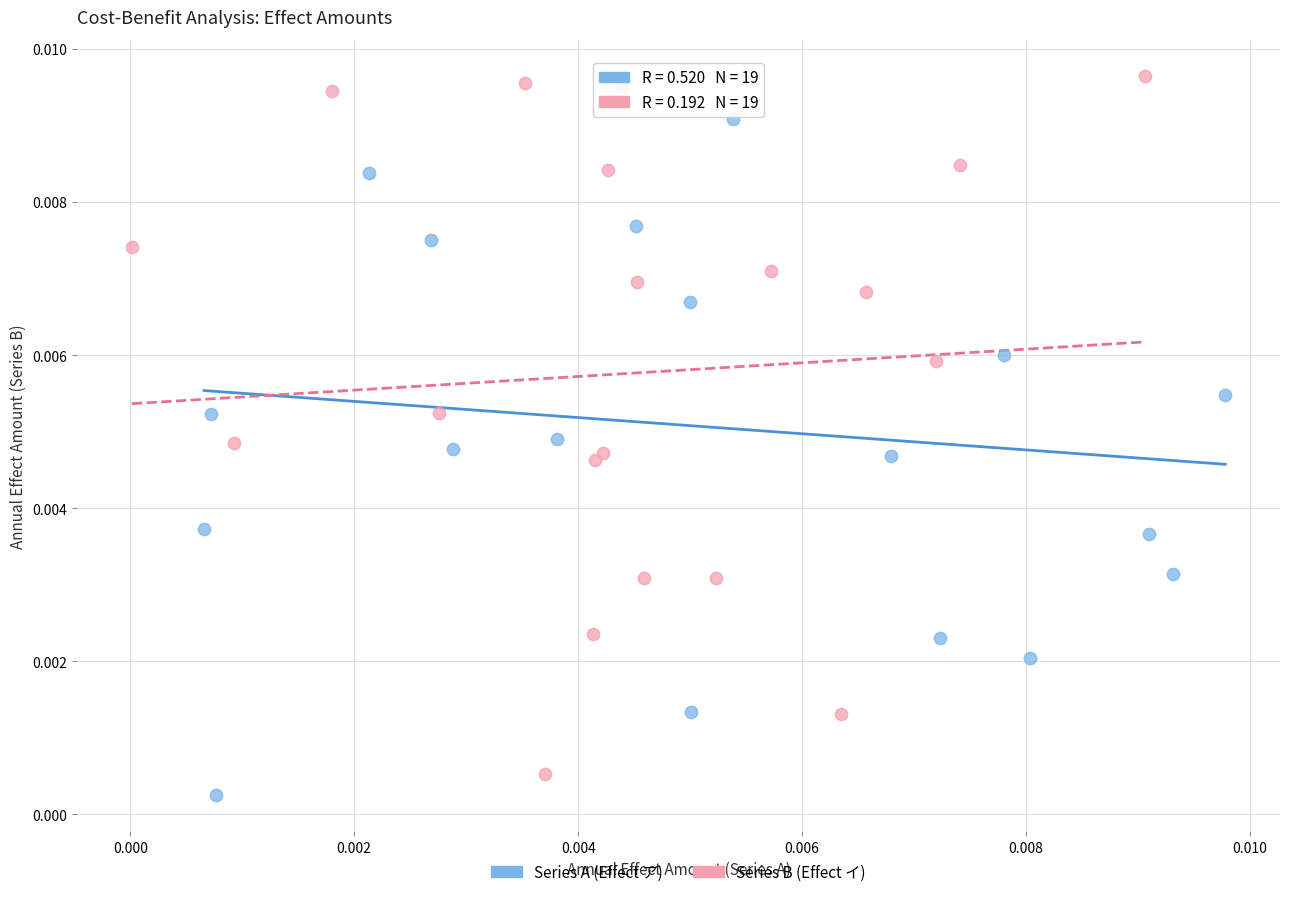

Which series reaches the minimum Y coordinate?

Series A (Effect ア)